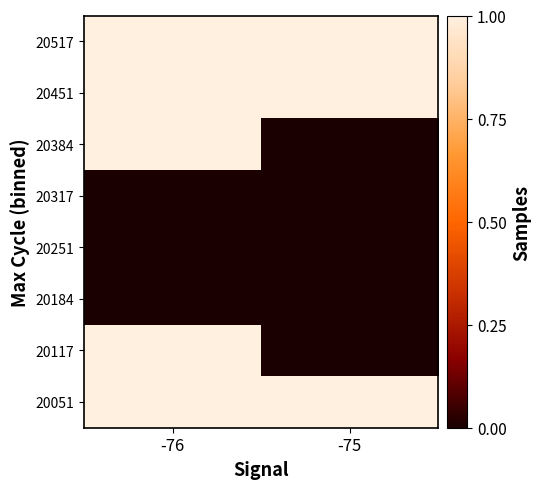

What is the total value across all series at -76?

5.0